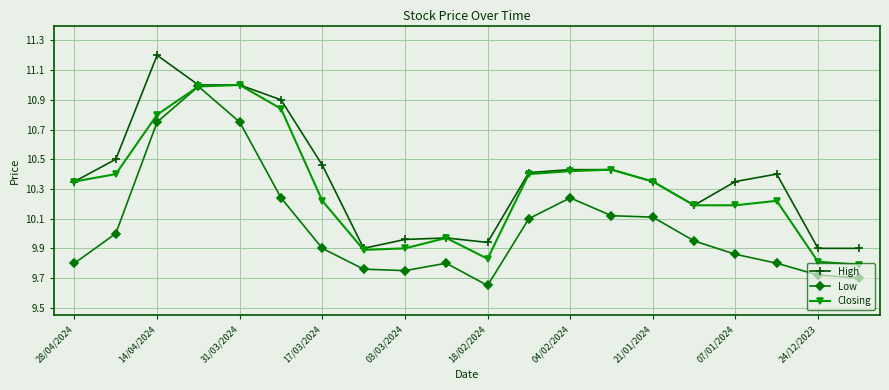

What is the highest value of the High series?

11.2